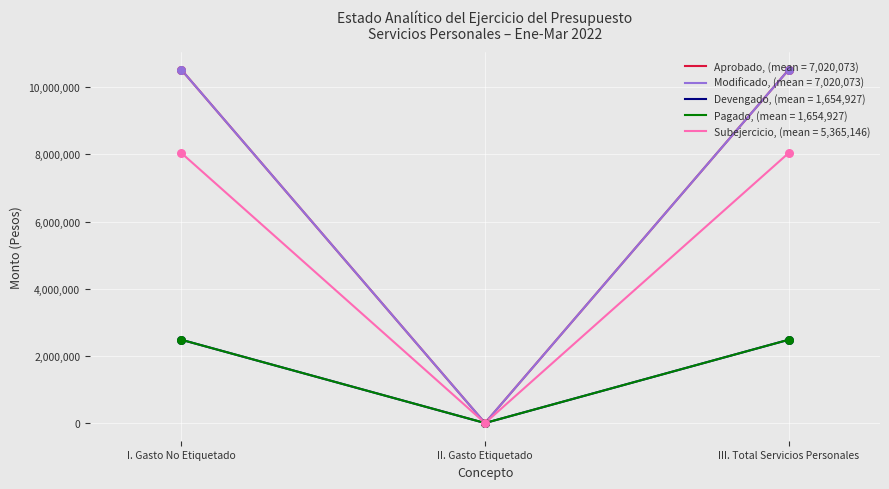

Is this an area chart (filled region under the line)?

No